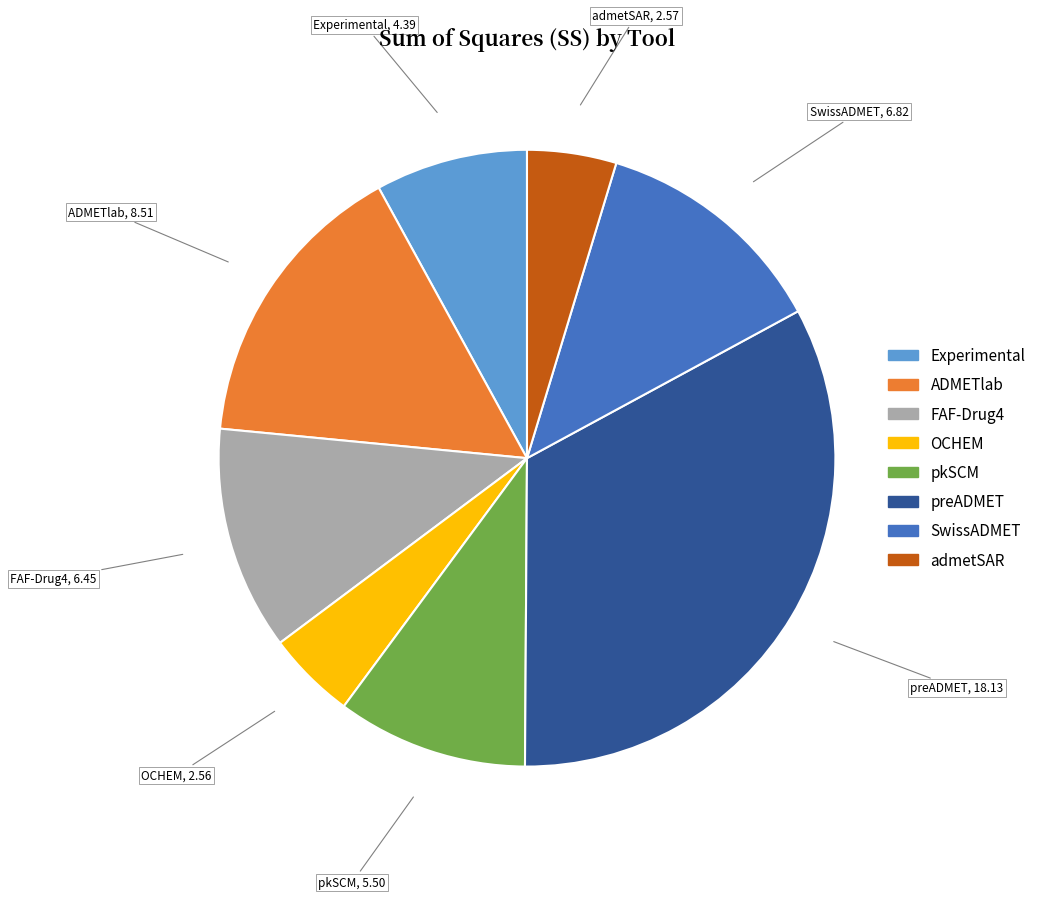

Which category has the biggest portion of the pie?

preADMET